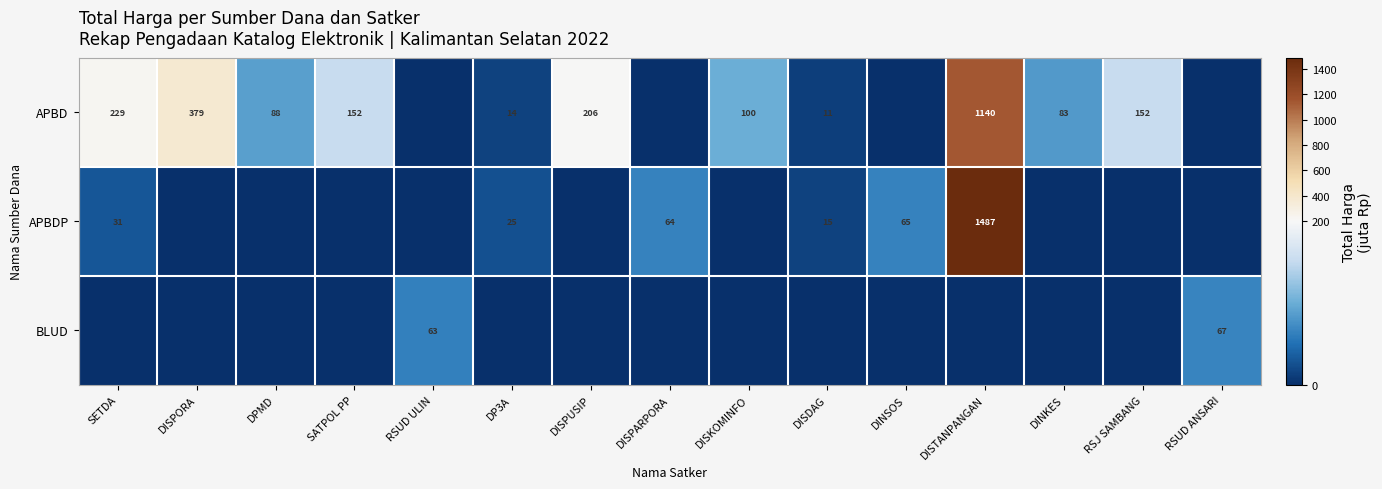

The value of APBDP at DINSOS is 110. True or false?

False